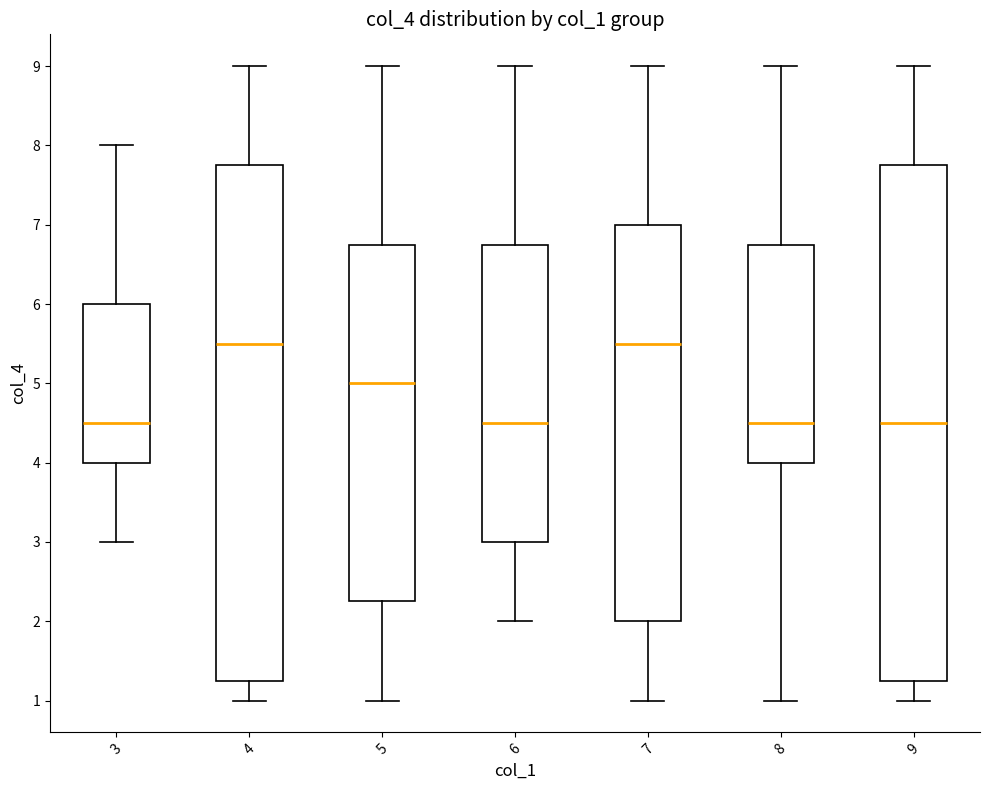

Where does the lower whisker of the box at x = 3 end on the y-axis? The values are not printed on the chart, so give them approximately, as read against the axis.

3.0